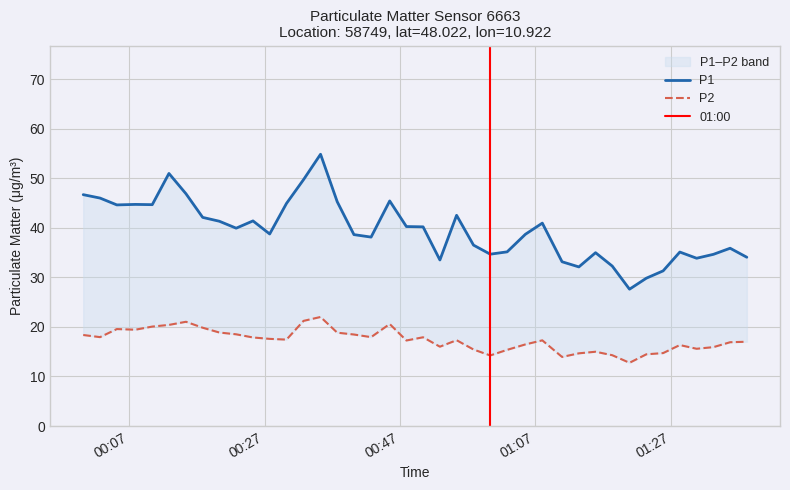

Count the number of data series in this chart.

2